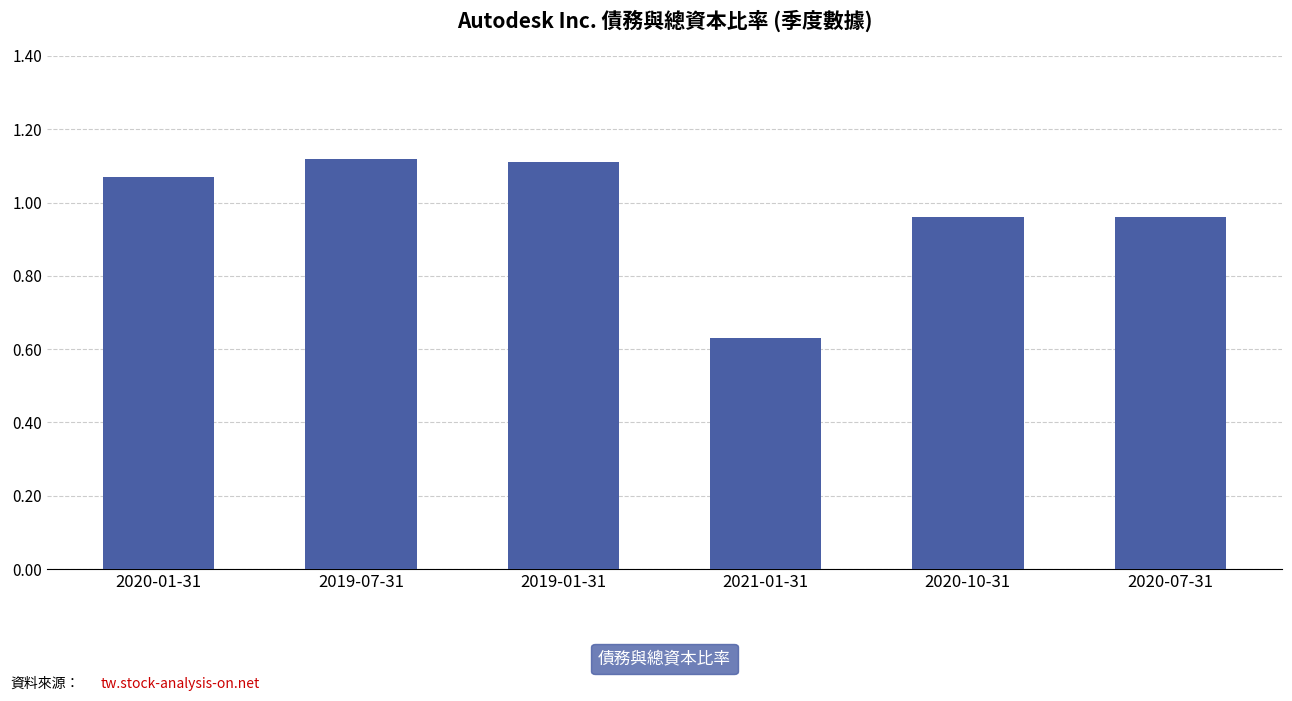

How many bars are there in total?

6